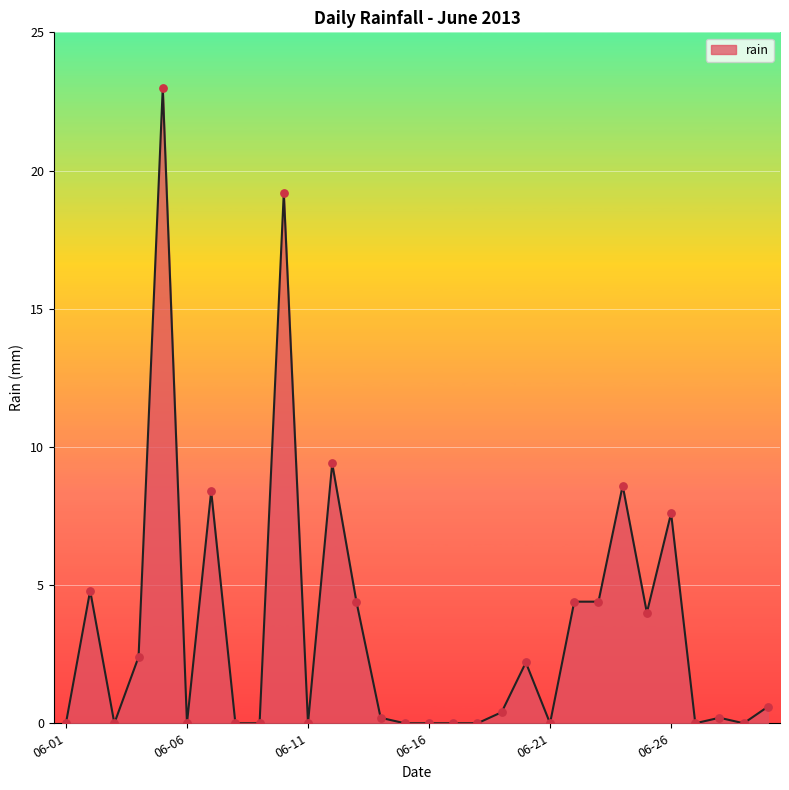

What is the difference between the maximum and minimum values?

23.0